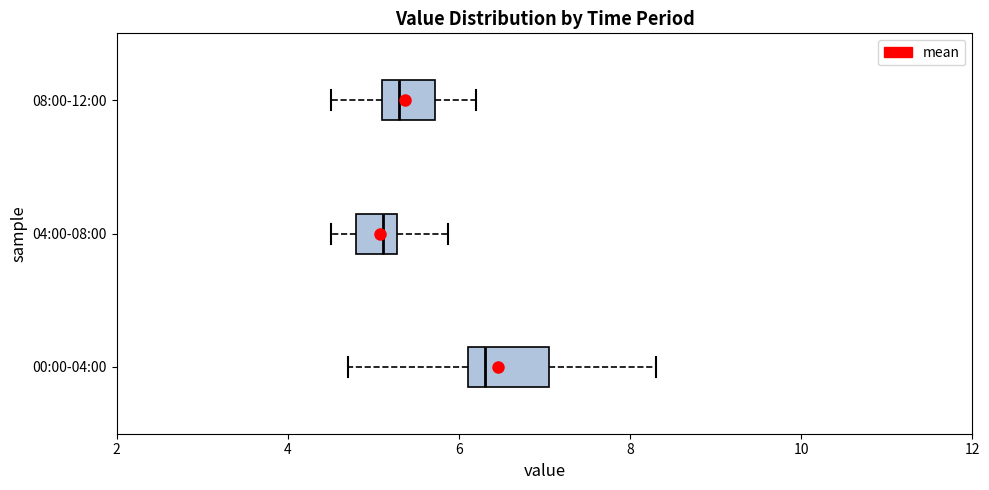

Where does the right whisker of the box for 08:00-12:00 end on the x-axis? The values are not printed on the chart, so give them approximately, as read against the axis.

6.2